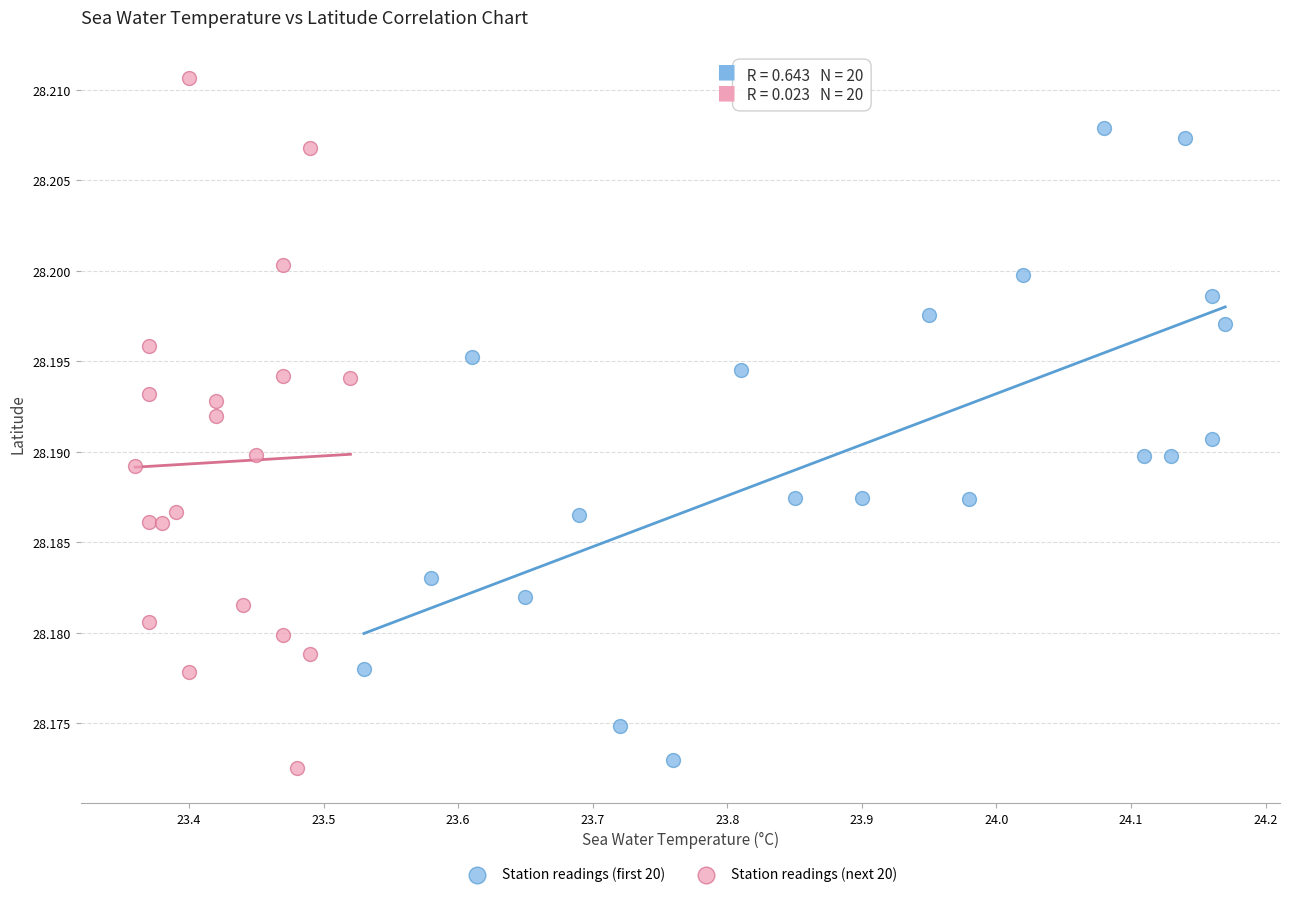

Which series reaches the maximum Y coordinate?

Station readings (next 20)